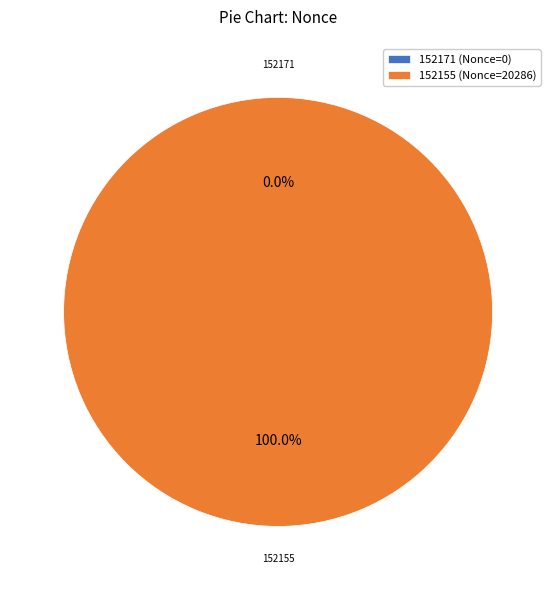

To the nearest percent, what is the difference between the 152155 and 152171 slice percentages?

100%